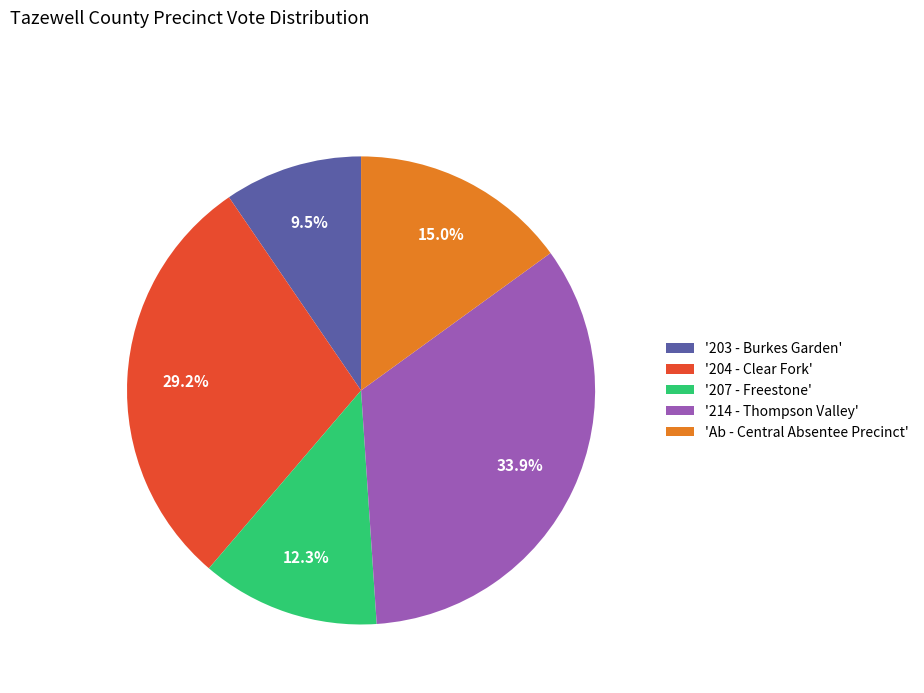

Rank the categories by value from highest to lowest.

'214 - Thompson Valley', '204 - Clear Fork', 'Ab - Central Absentee Precinct', '207 - Freestone', '203 - Burkes Garden'